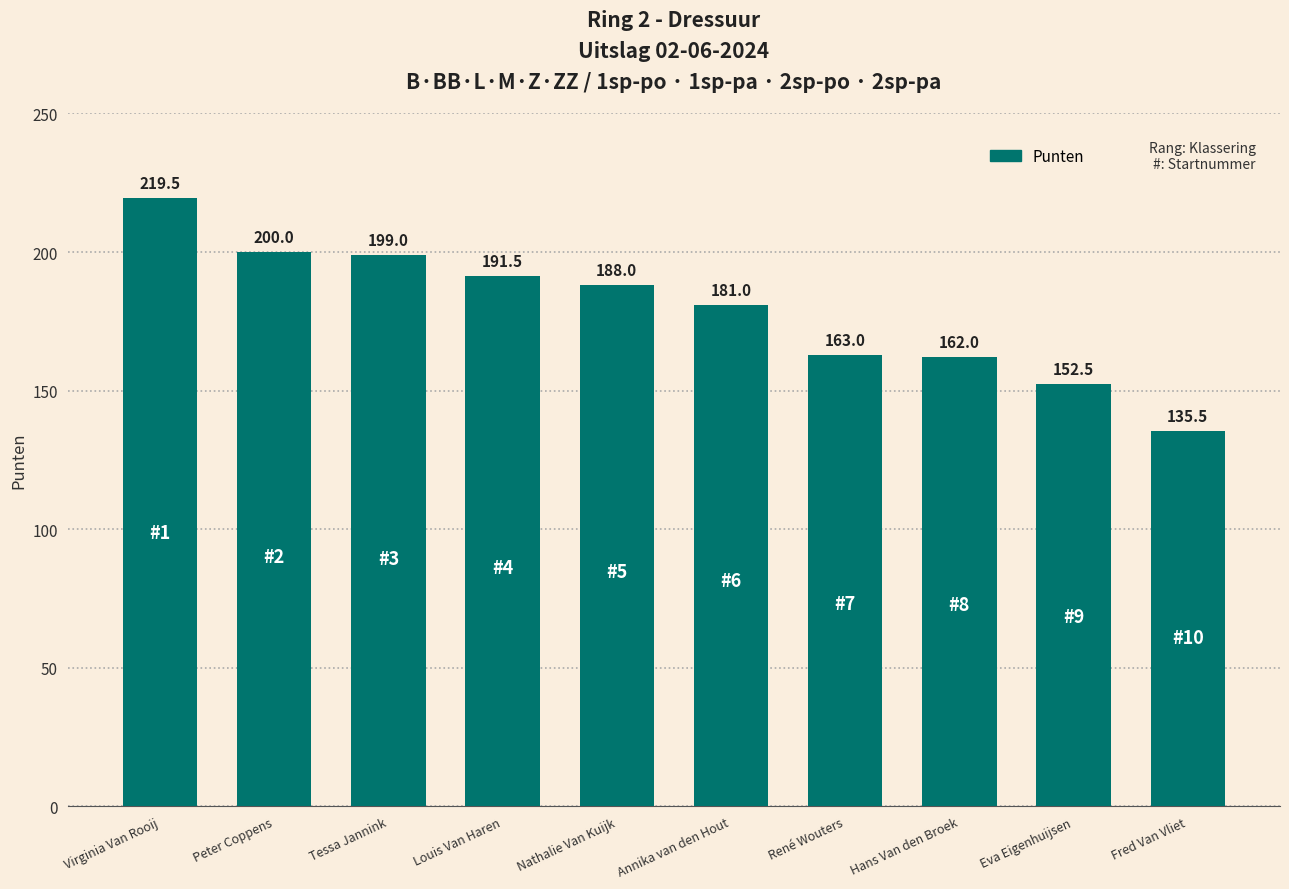

Does the chart contain stacked bars?

No